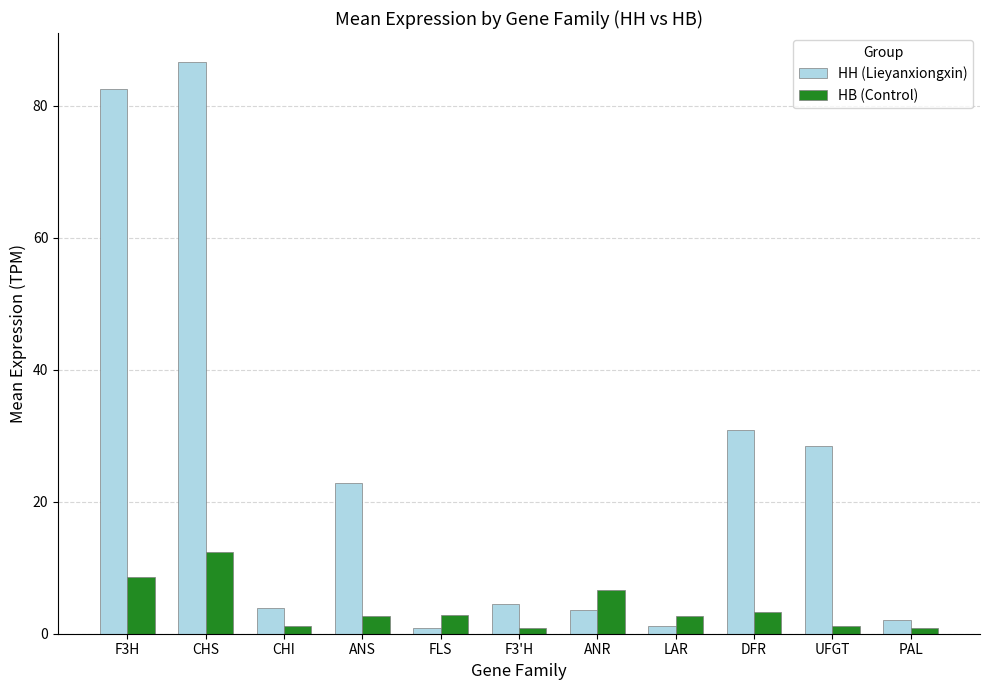

Is it true that HB (Control) equals 0.9 at F3'H?

True